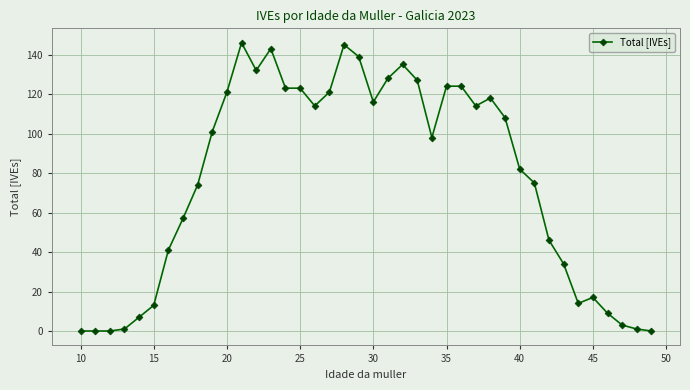

Reading left to right, transcribe all the data shown in this chart.

0	0	0	1	7	13	41	57	74	101	121	146	132	143	123	123	114	121	145	139	116	128	135	127	98	124	124	114	118	108	82	75	46	34	14	17	9	3	1	0